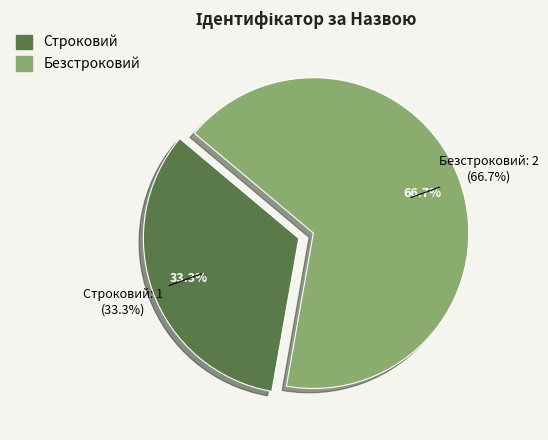

Count the number of slices in the pie.

2